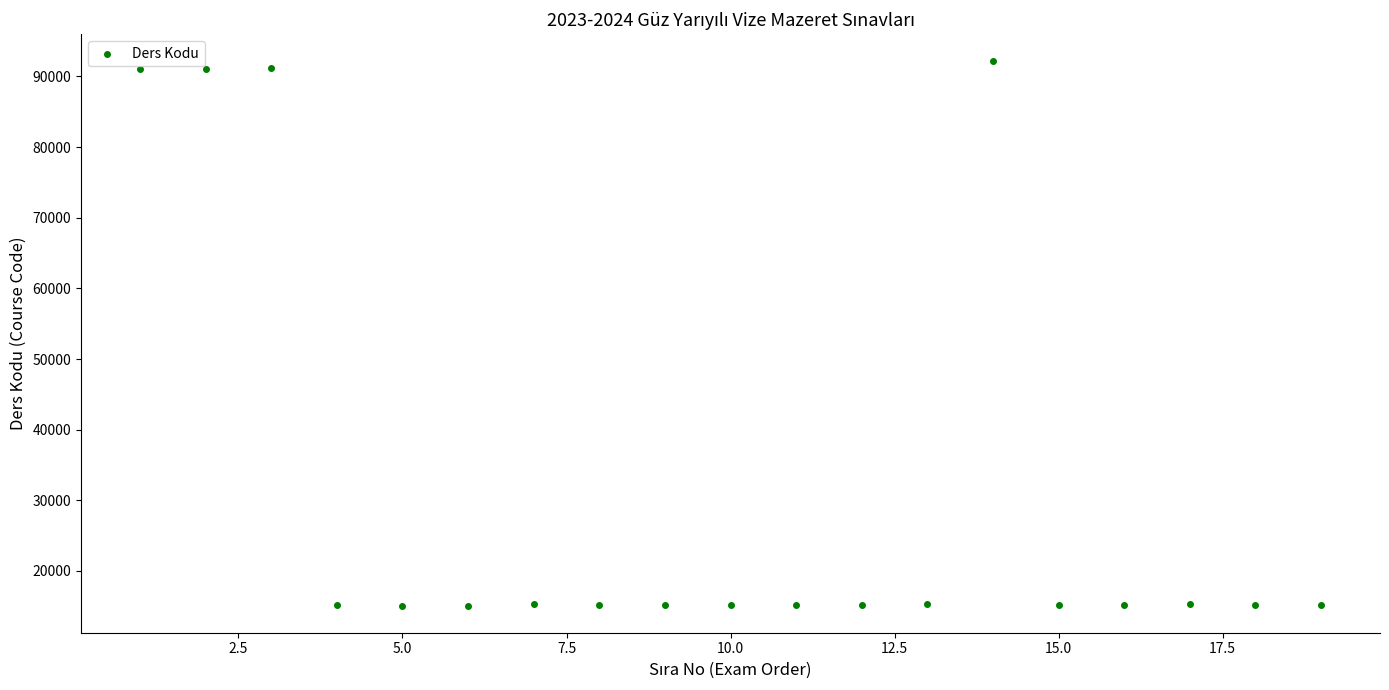

What is the range of Y values (max minus min)?

77012